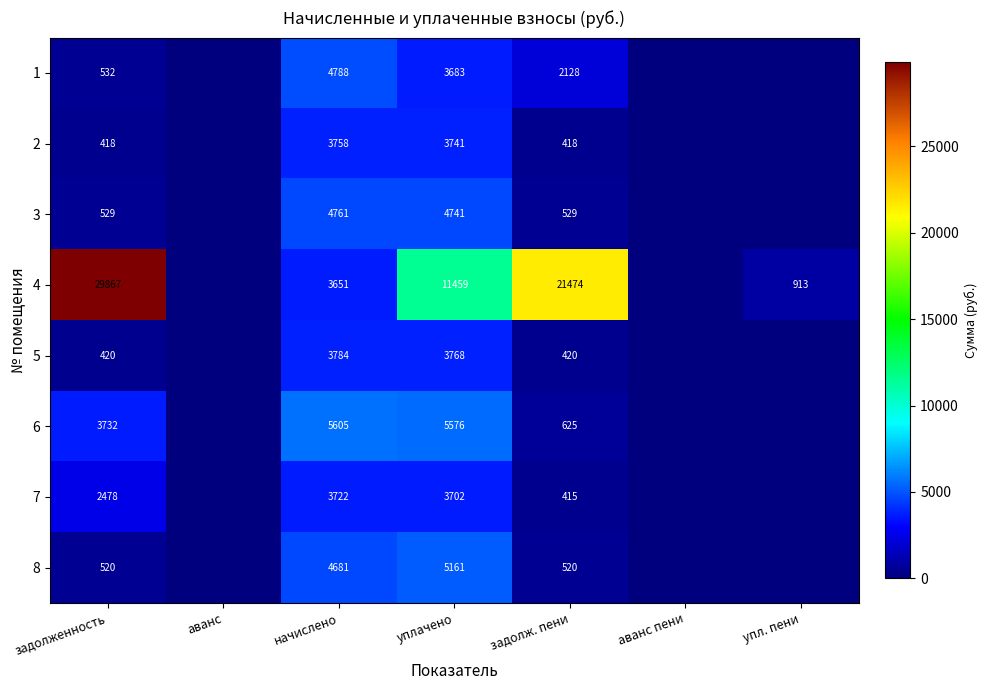

What is the sum of all 7 values?

10317.6